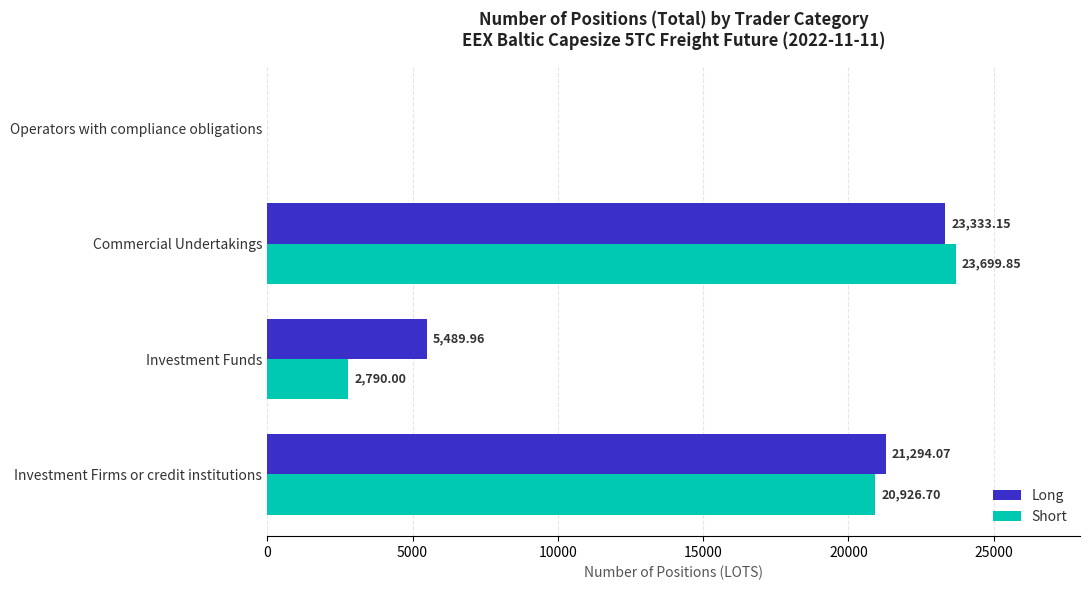

What is the average value of the Long series?

12529.3